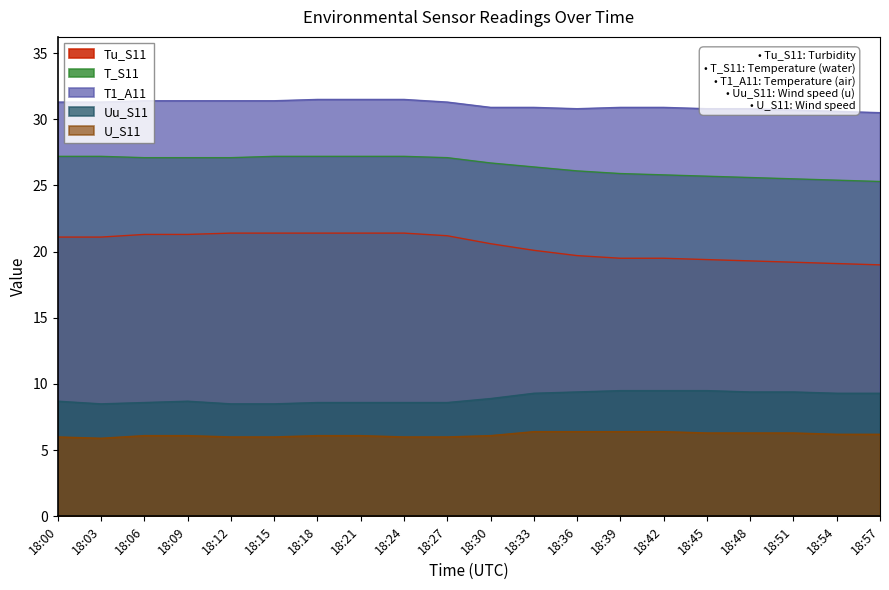

Count the number of categories in the chart.

20